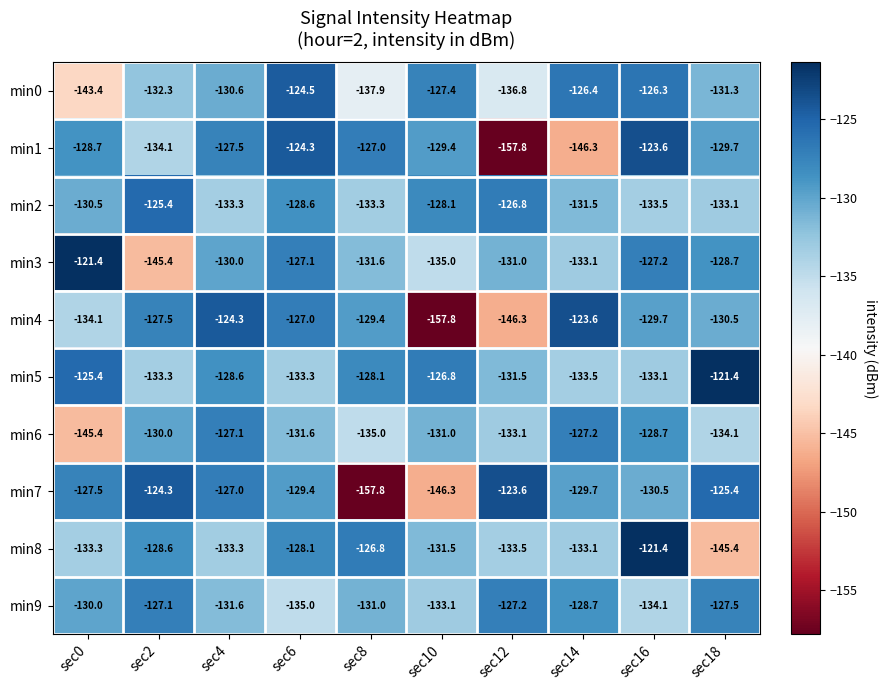

The min8 series shows -133.3 at sec0. True or false?

True